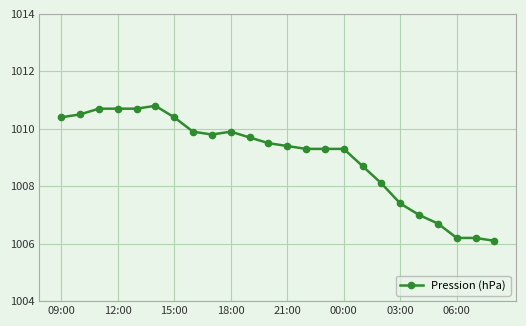

What is the value of the 18th point from the left?

1008.1